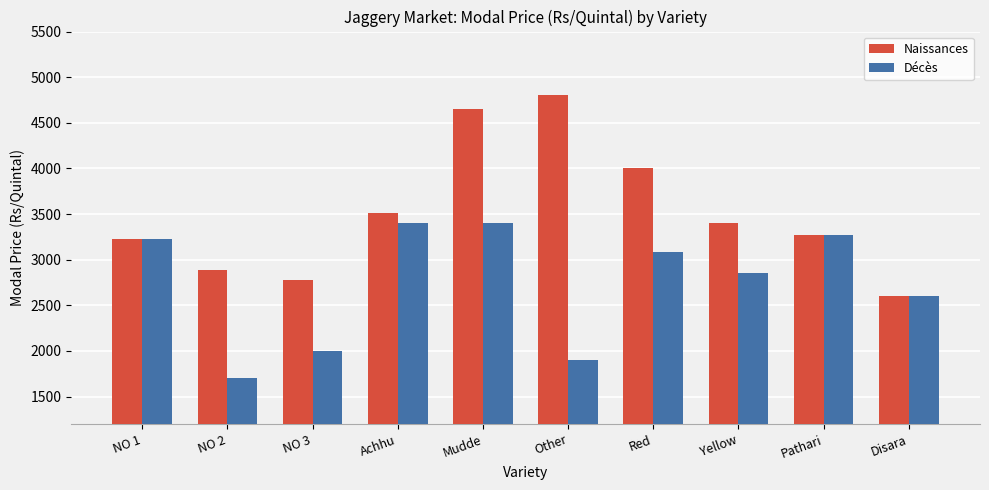

What is the greatest value displayed?

4800